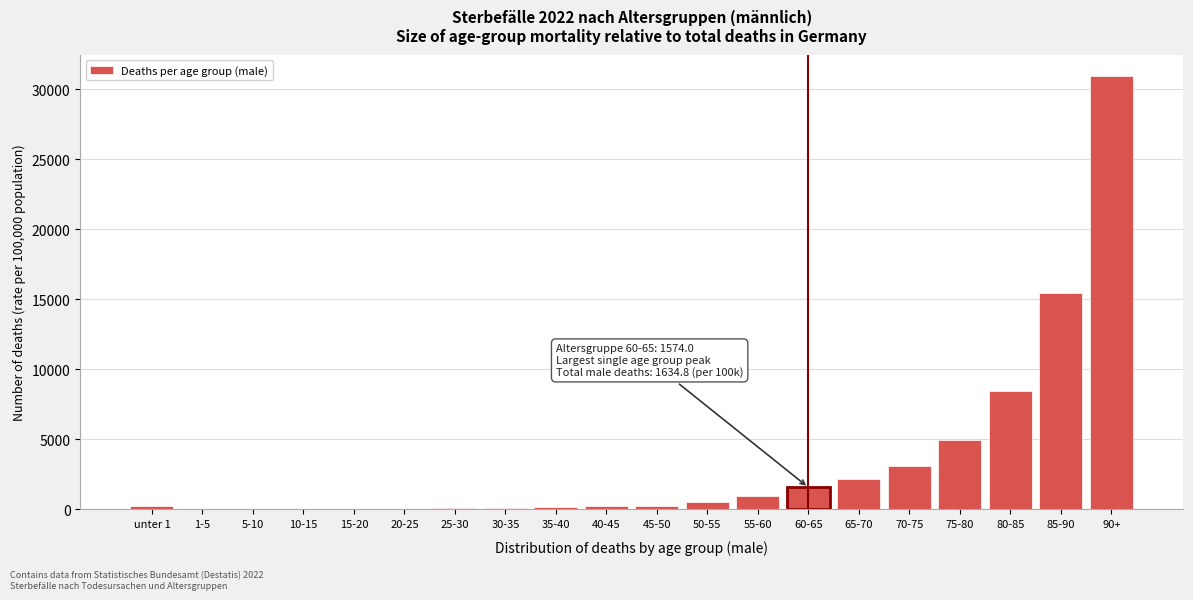

Which category has the highest value across all series?

90+